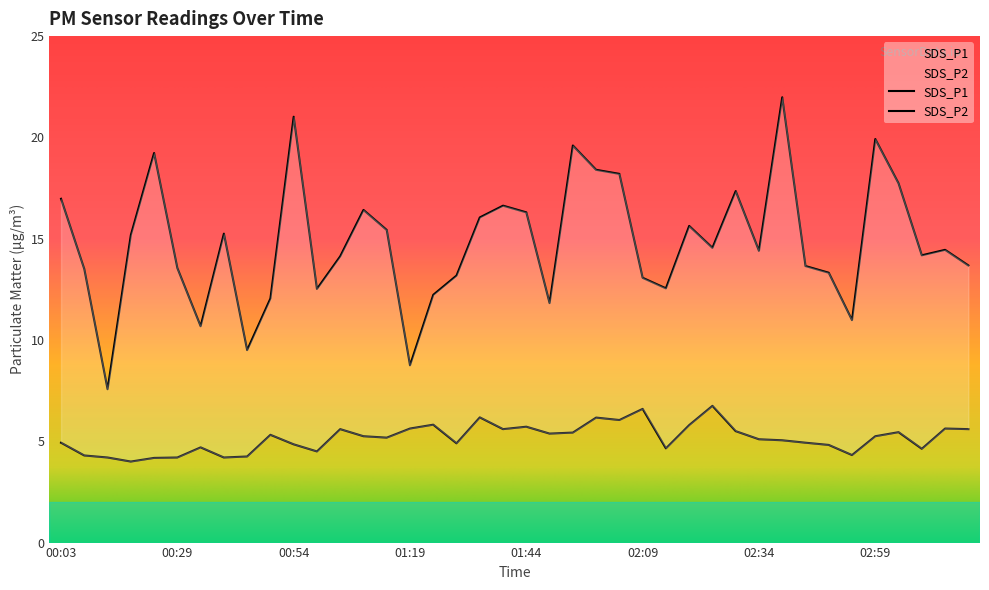

What is the approximate value of SDS_P2 at 03:14?

5.6